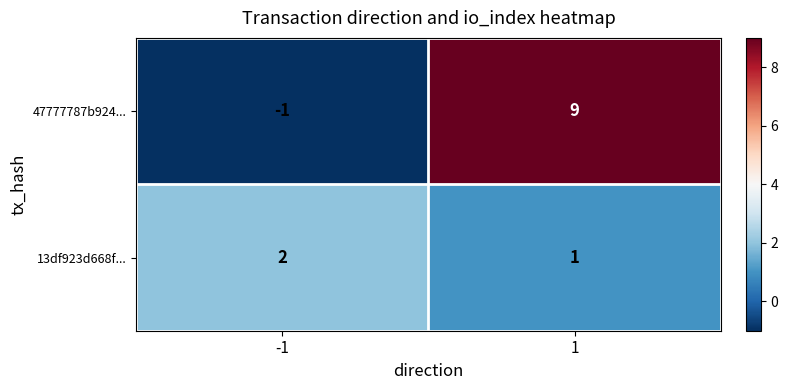

Rank the series at -1 from highest to lowest value.

13df923d668f..., 47777787b924...